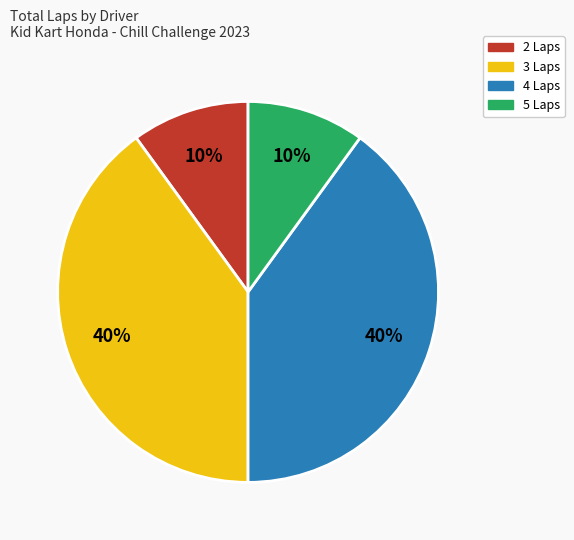

True or false: 5 Laps accounts for 10% of the total.

True